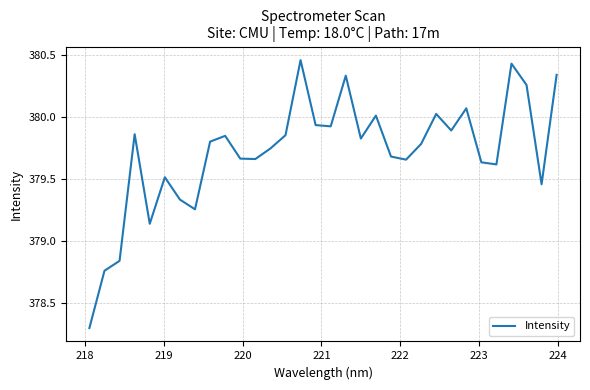

What is the smallest value displayed?

378.3